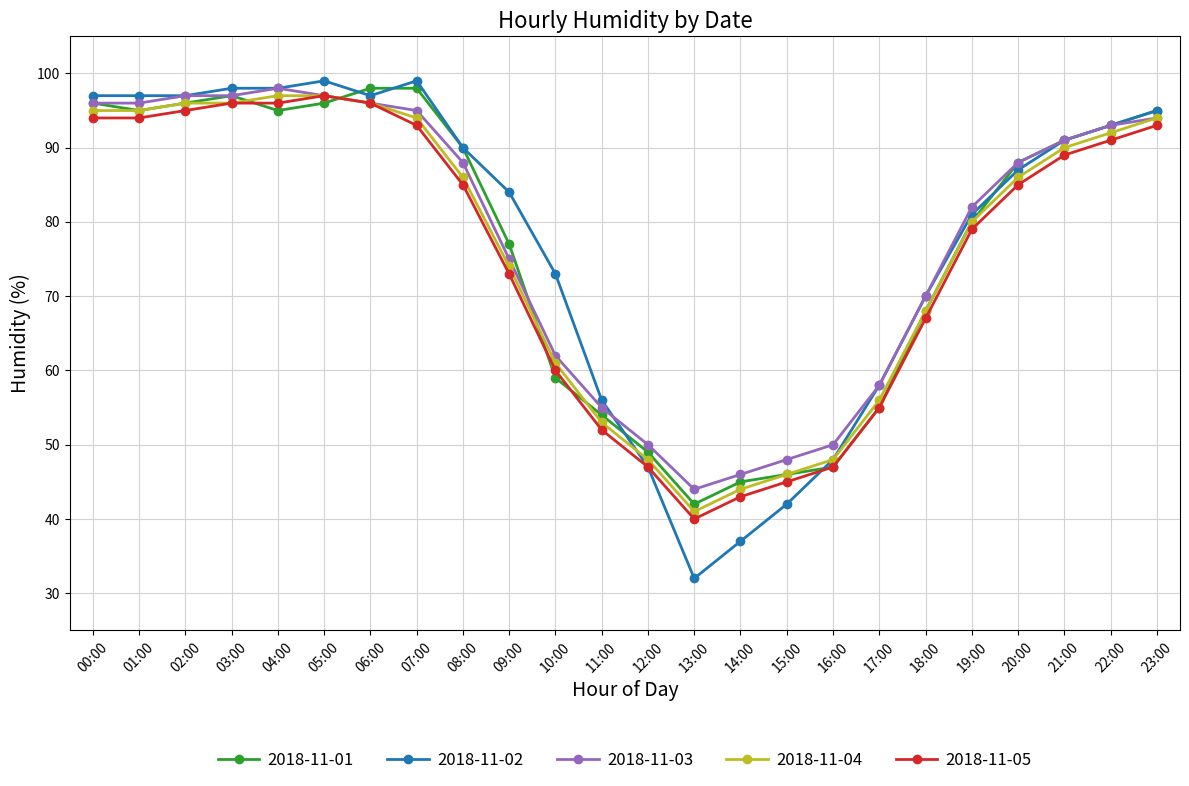

How many distinct data groups are displayed?

5